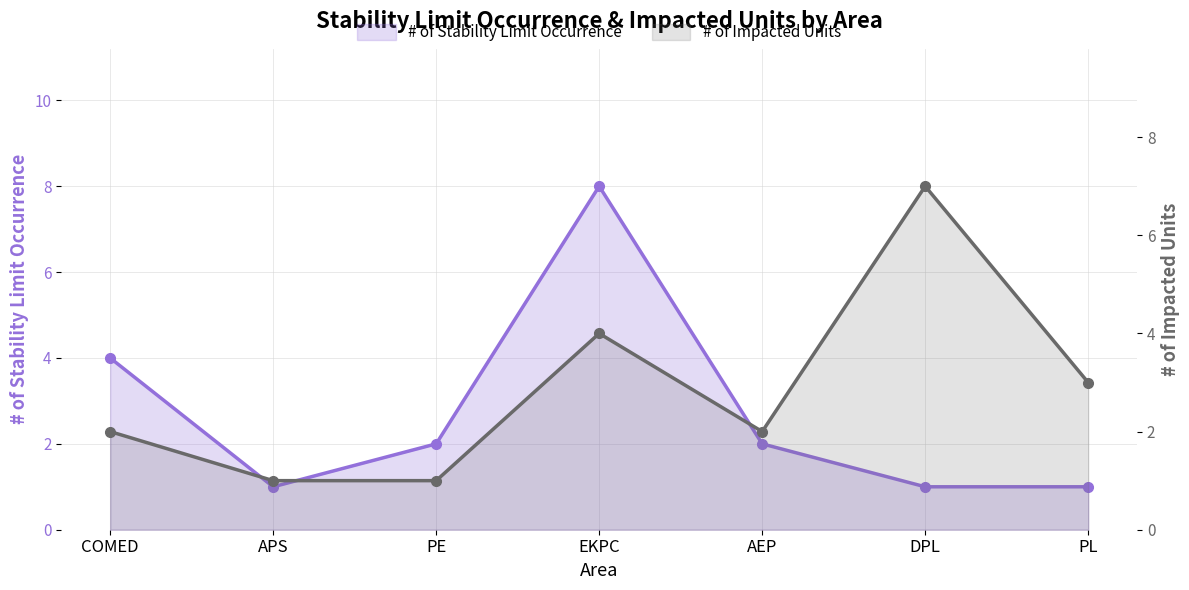

True or false: # of Impacted Units and # of Stability Limit Occurrence cross at least once.

False